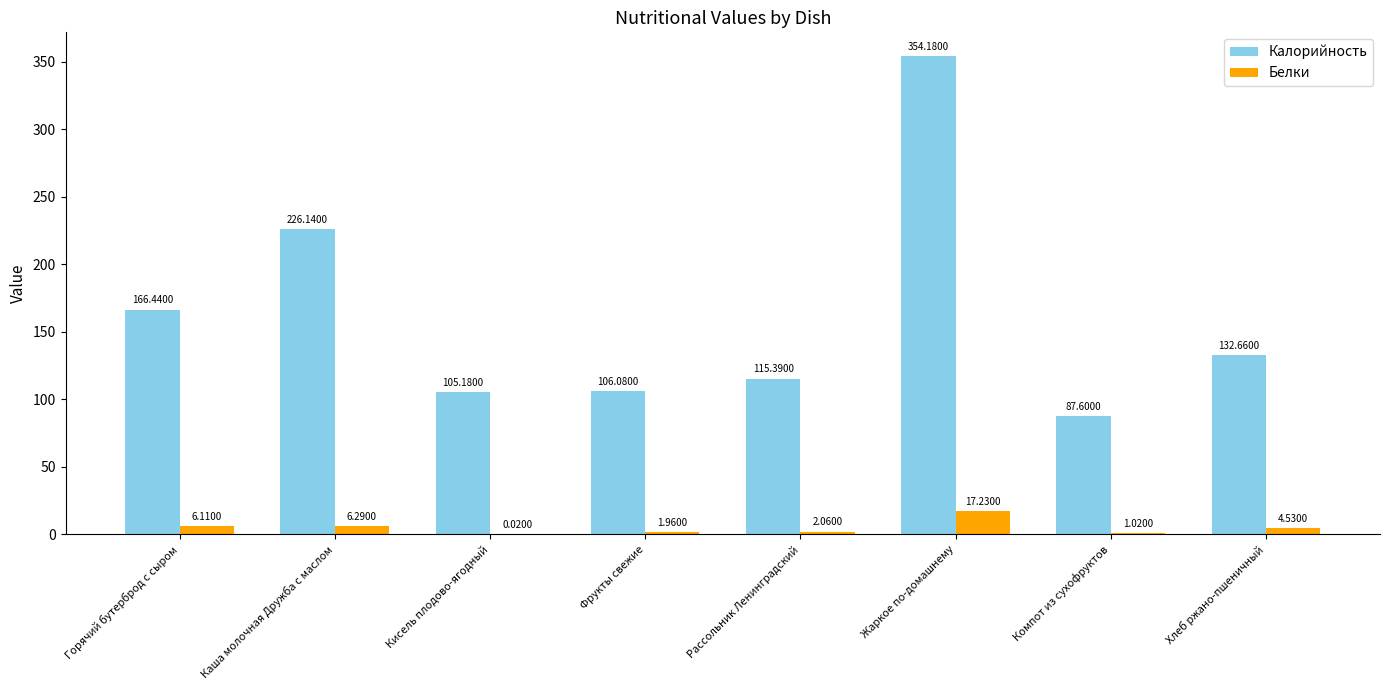

What is the sum of the Белки values at Хлеб ржано-пшеничный and Горячий бутерброд с сыром?

10.6